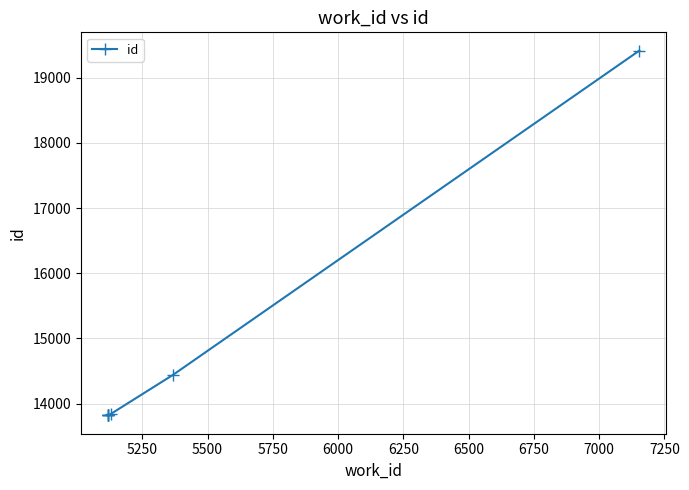

What is the minimum value shown in the chart?

13819